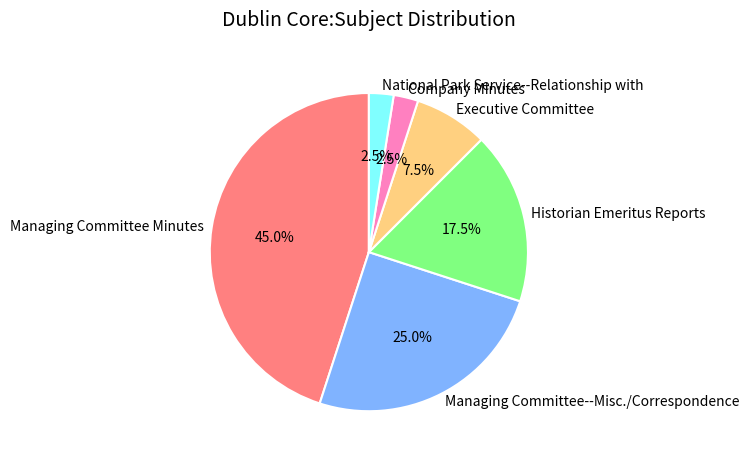

Does Historian Emeritus Reports account for over 50% of the chart?

No